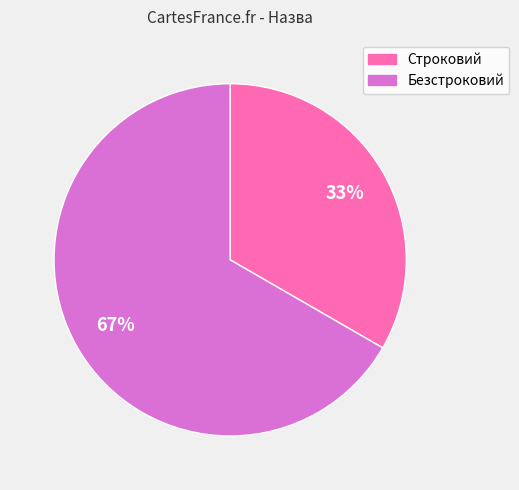

Count the number of slices in the pie.

2